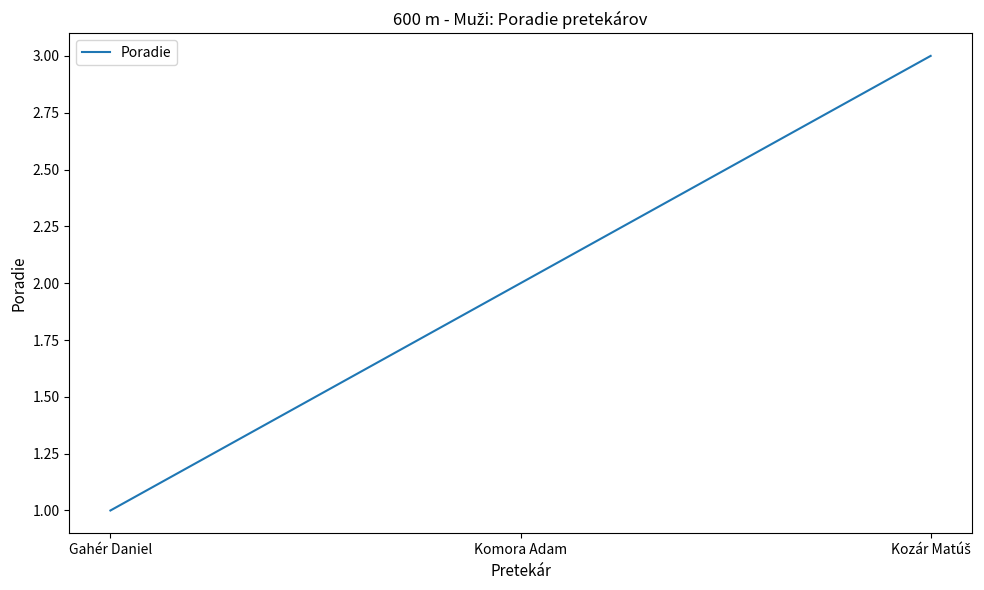

Which category has the lowest value across all series?

Gahér Daniel